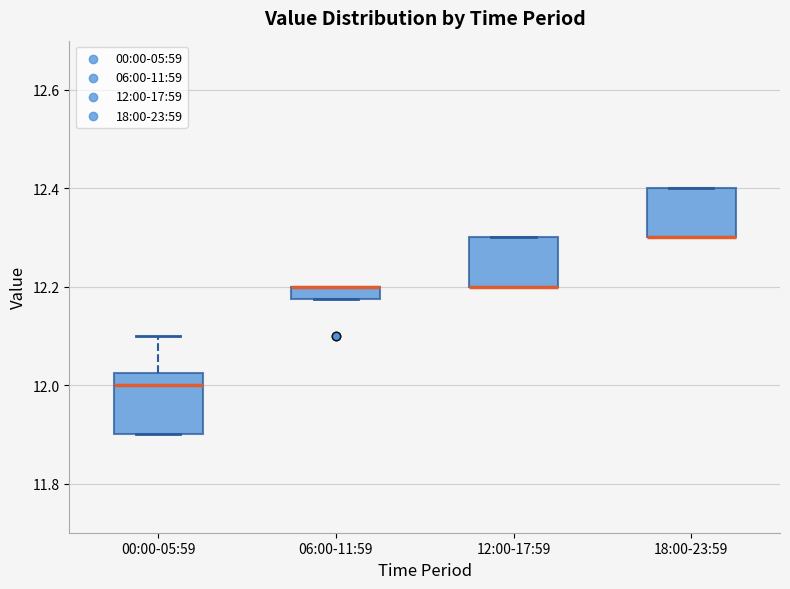

Where is the upper edge of the box for 12:00-17:59 on the y-axis? The values are not printed on the chart, so give them approximately, as read against the axis.

12.30